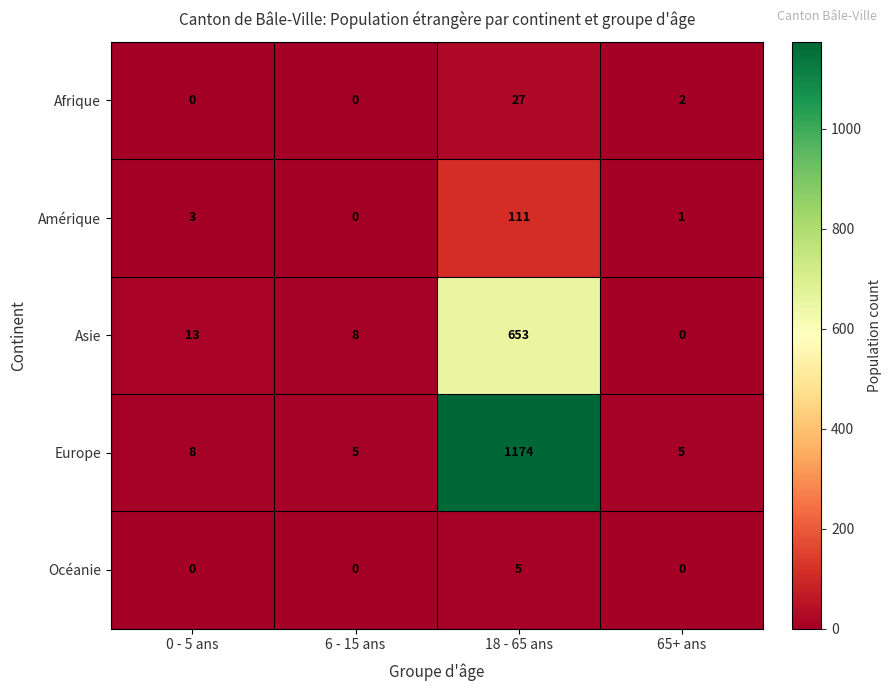

What is the sum of all Europe values?

1192